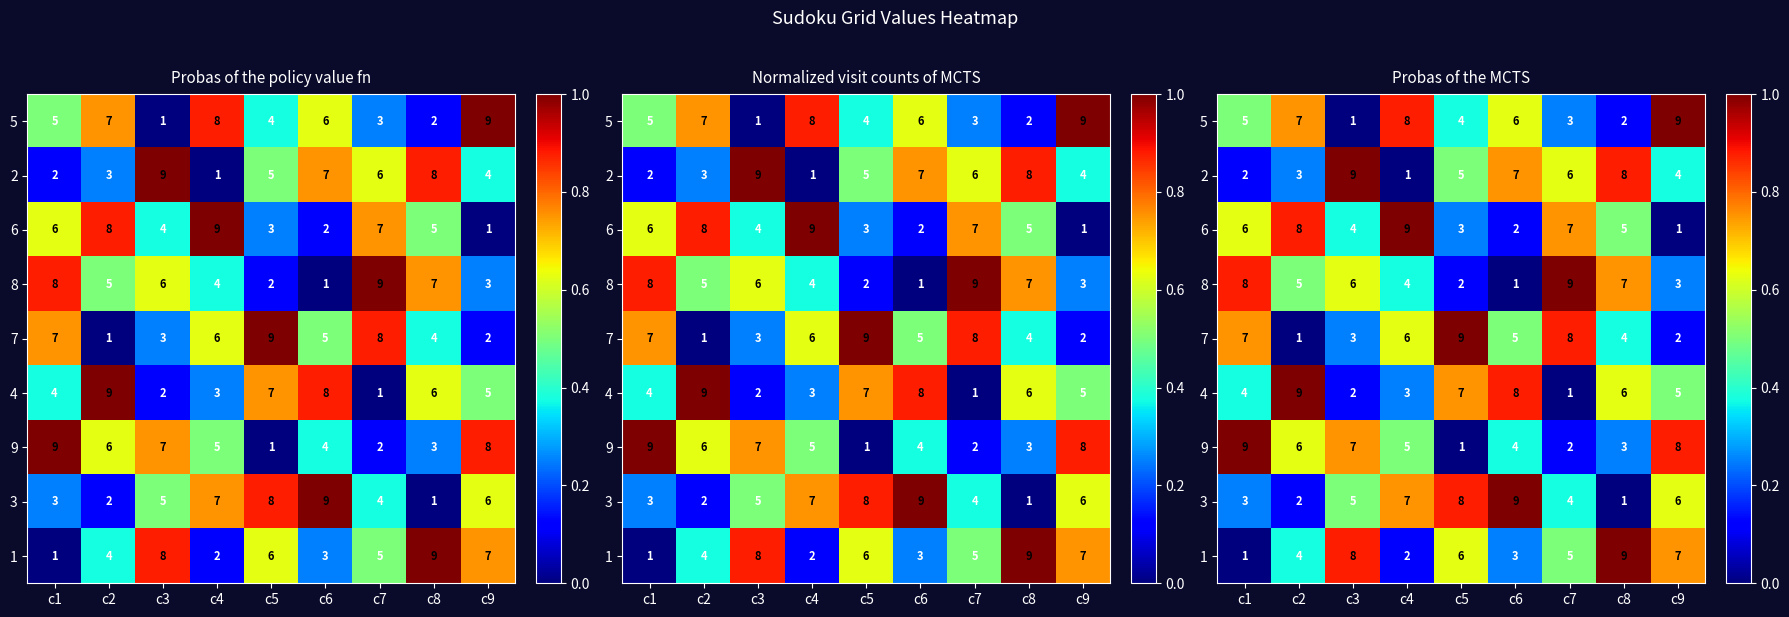

How many distinct data groups are displayed?

9